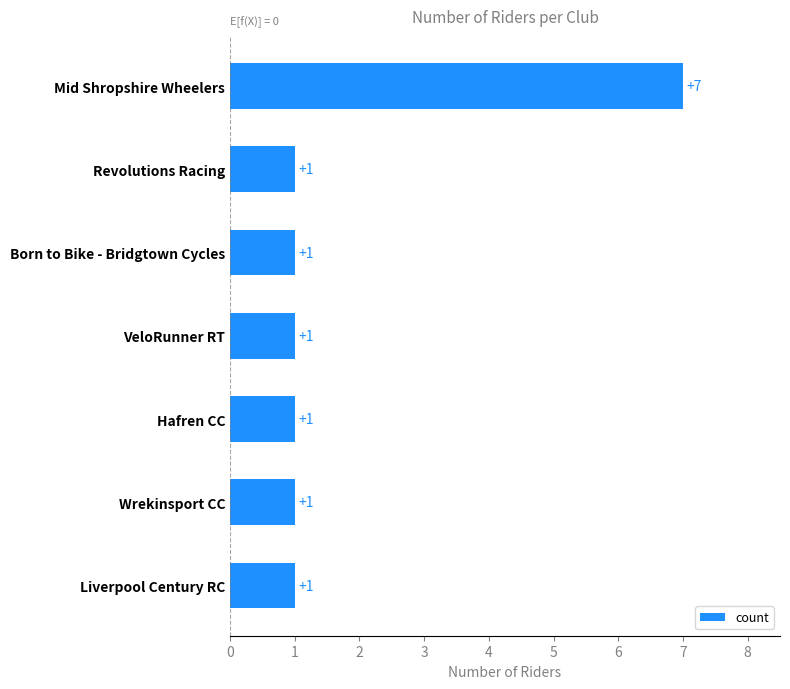

What is the sum of all values?

13